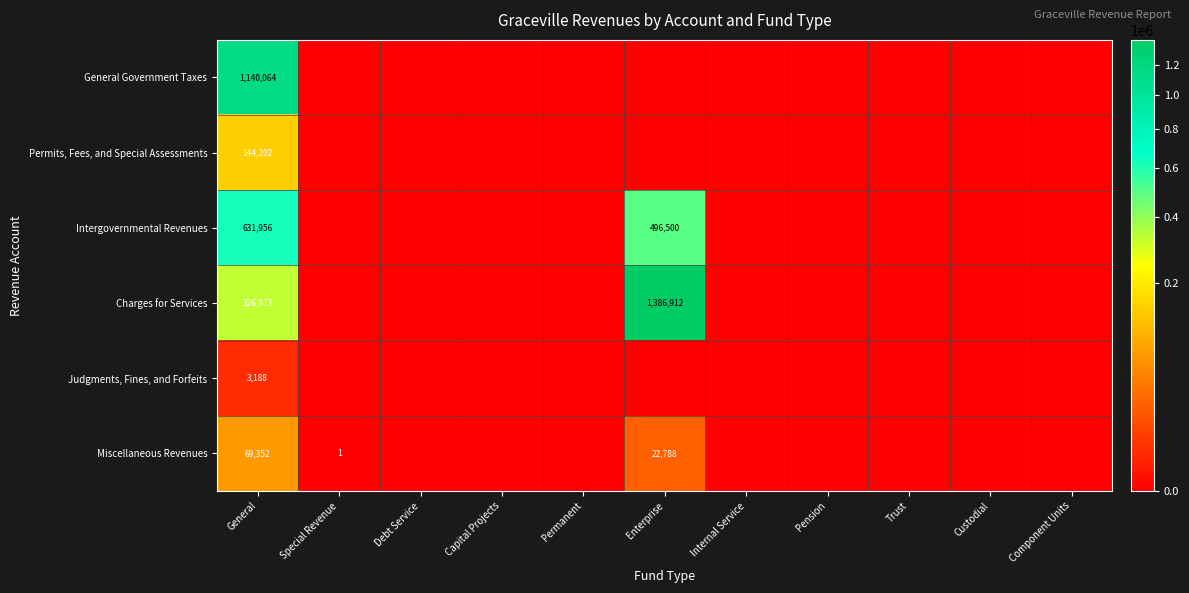

At which label is General Government Taxes closest to 570032?

General